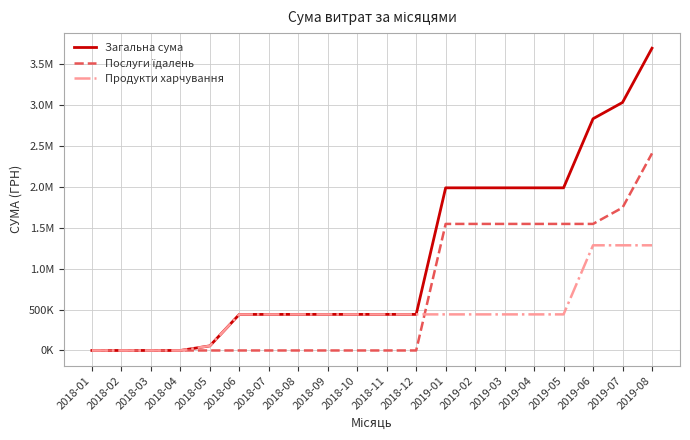

Which series has the largest total across all categories?

Загальна сума